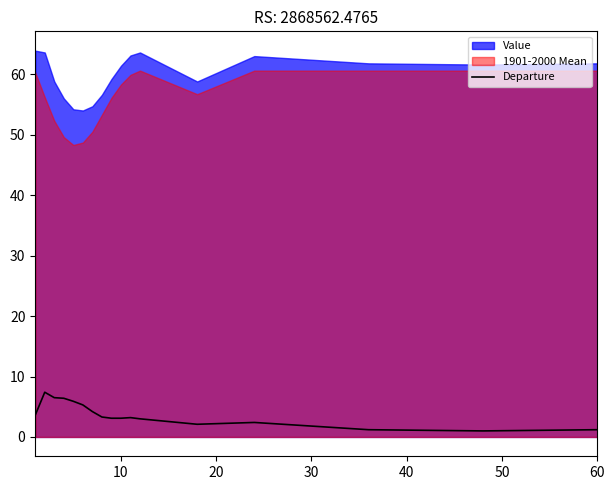

What is the highest value of the Departure series?

7.4